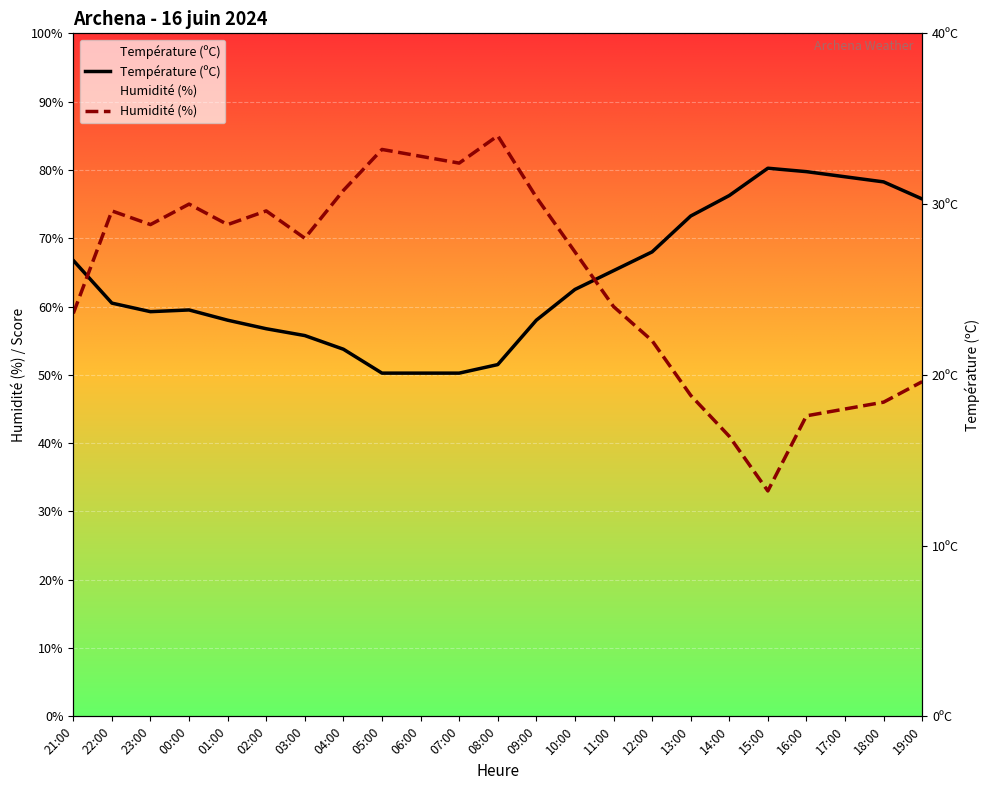

At which category is the sum across all series the highest?

08:00